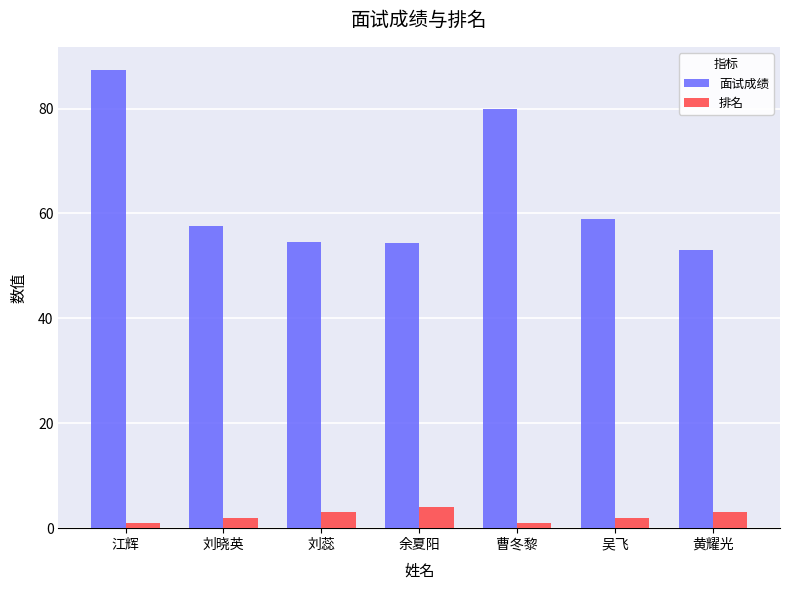

What is the spread (max minus min) of values at 黄耀光?

50.0